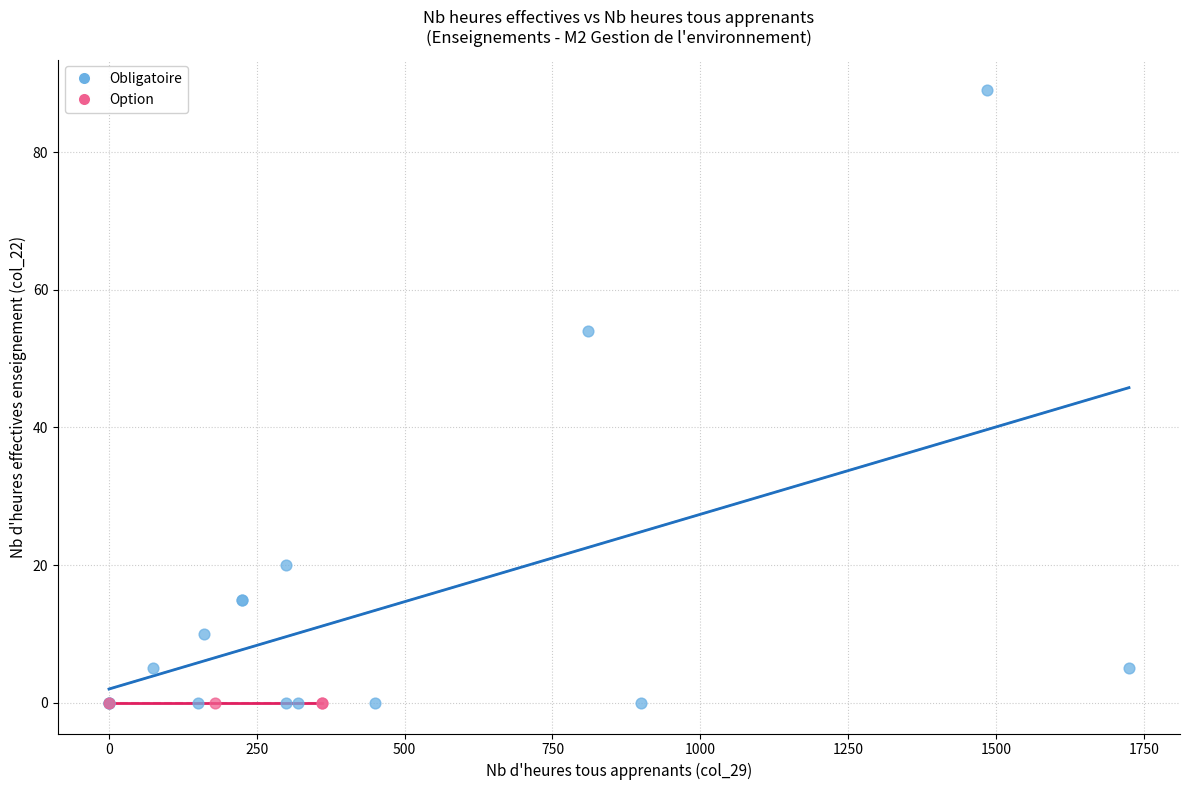

Which series reaches the maximum Y coordinate?

Obligatoire